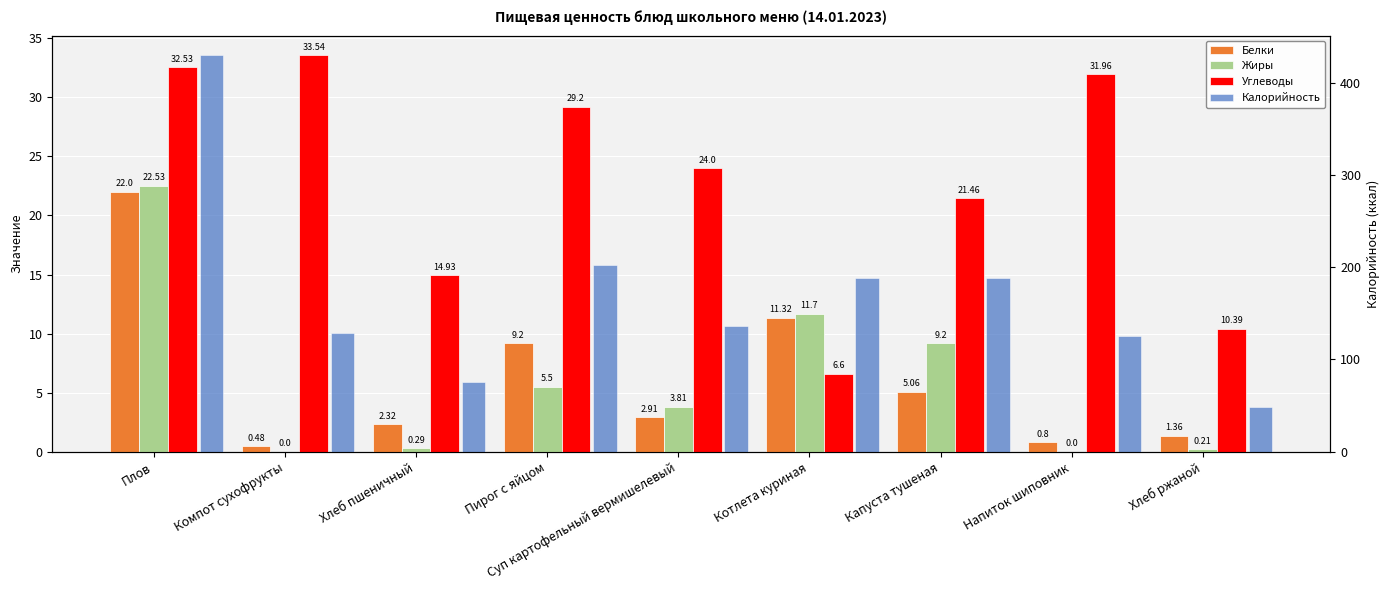

Which category has the highest value in the Углеводы series?

Компот сухофрукты